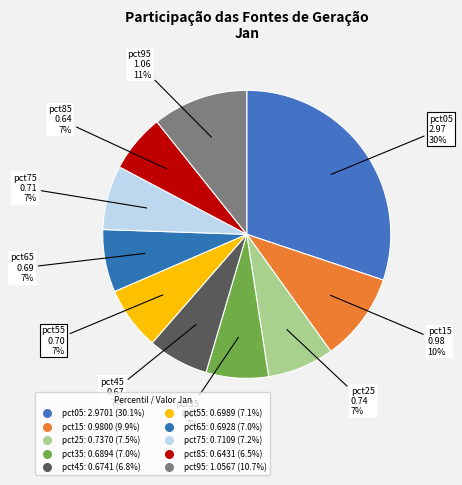

How many segments does this pie chart have?

10